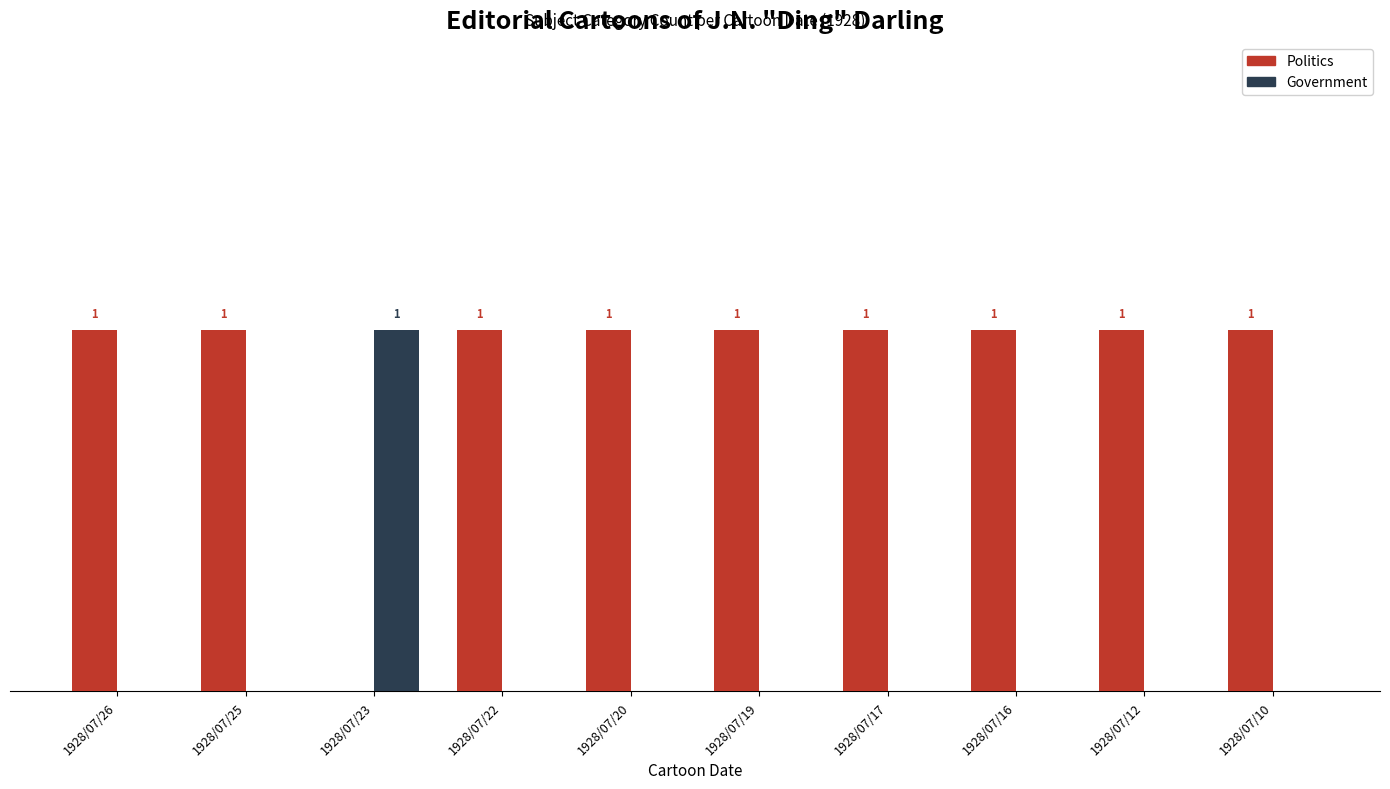

Are the bars horizontal?

No